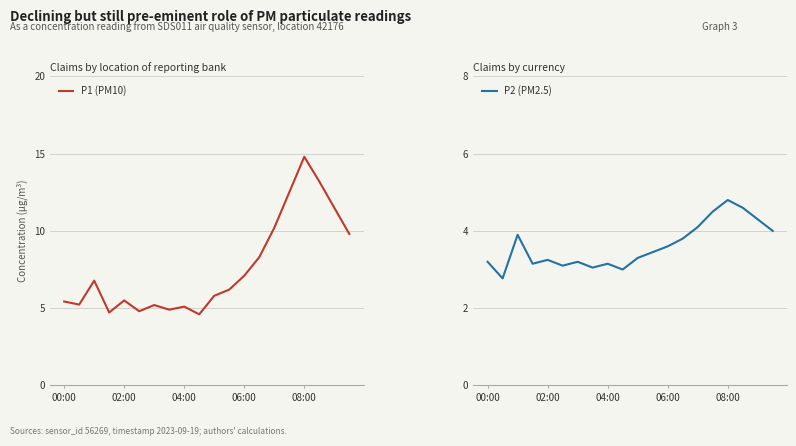

What position from the right is 14?

6